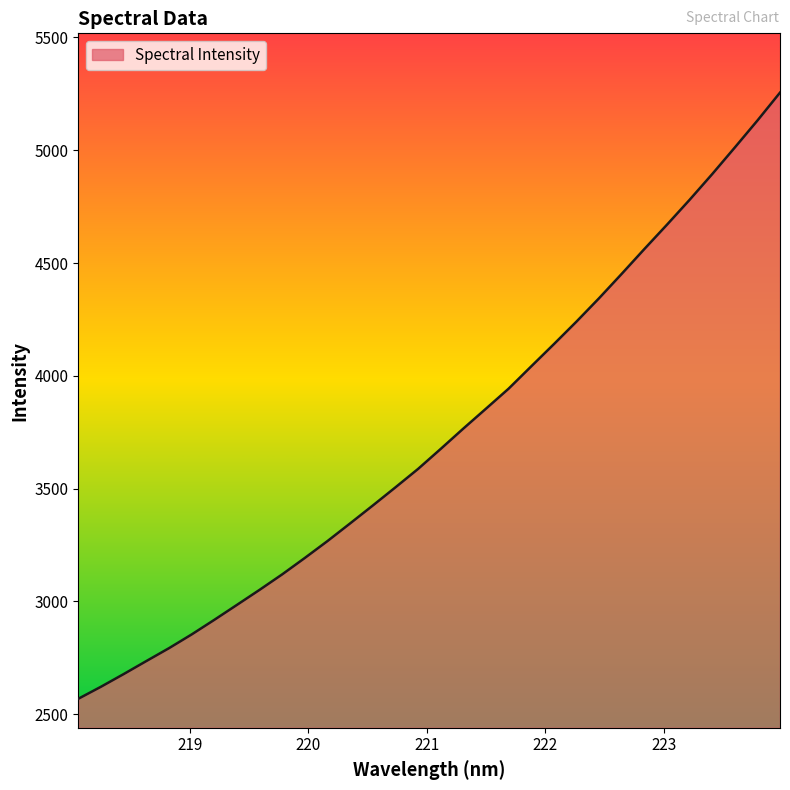

What is the difference between the maximum and minimum values?

2686.6